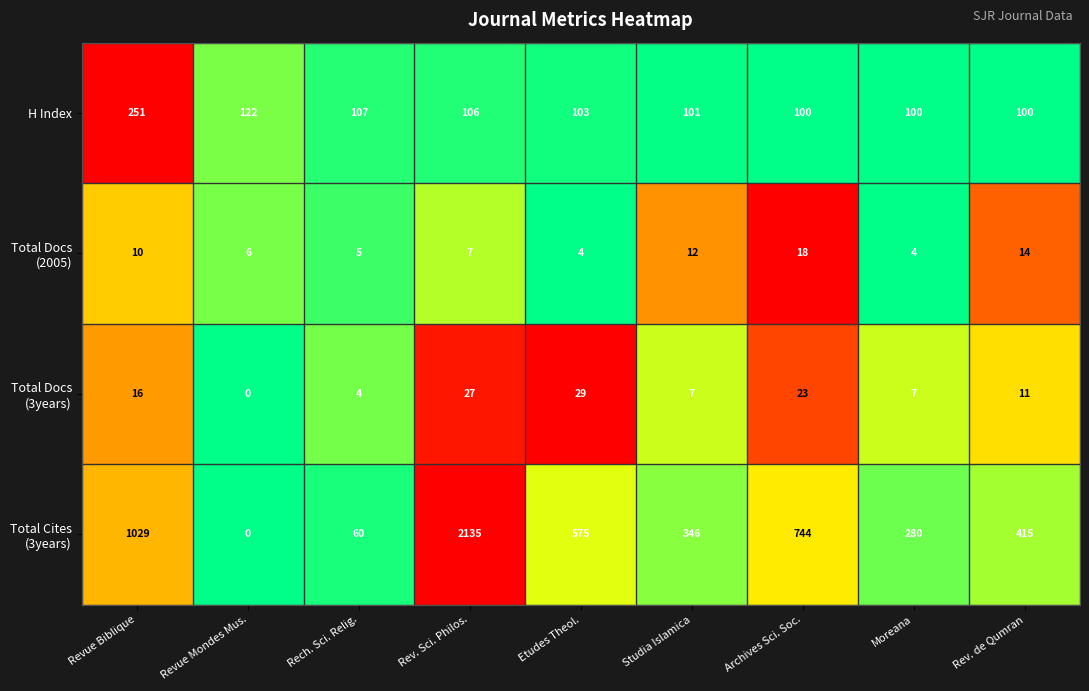

What is the total value across all series at Moreana?

391